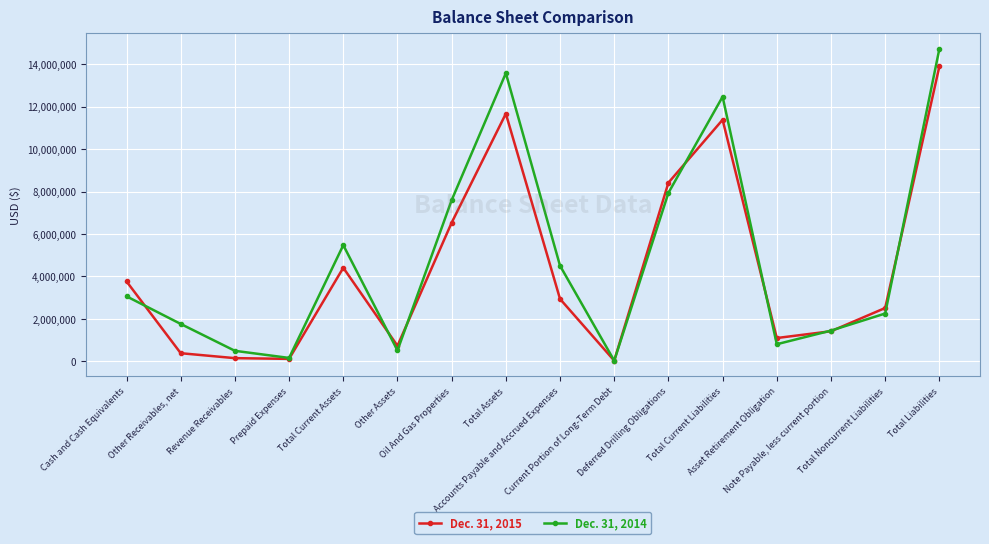

The Dec. 31, 2015 series shows 1662664 at Total Noncurrent Liabilities. True or false?

False